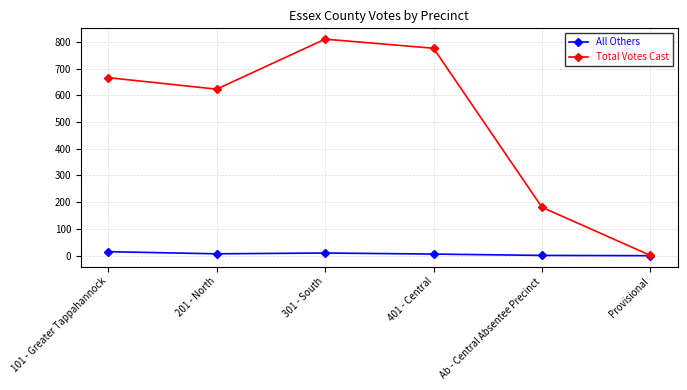

What is the total value across all series at 201 - North?

630